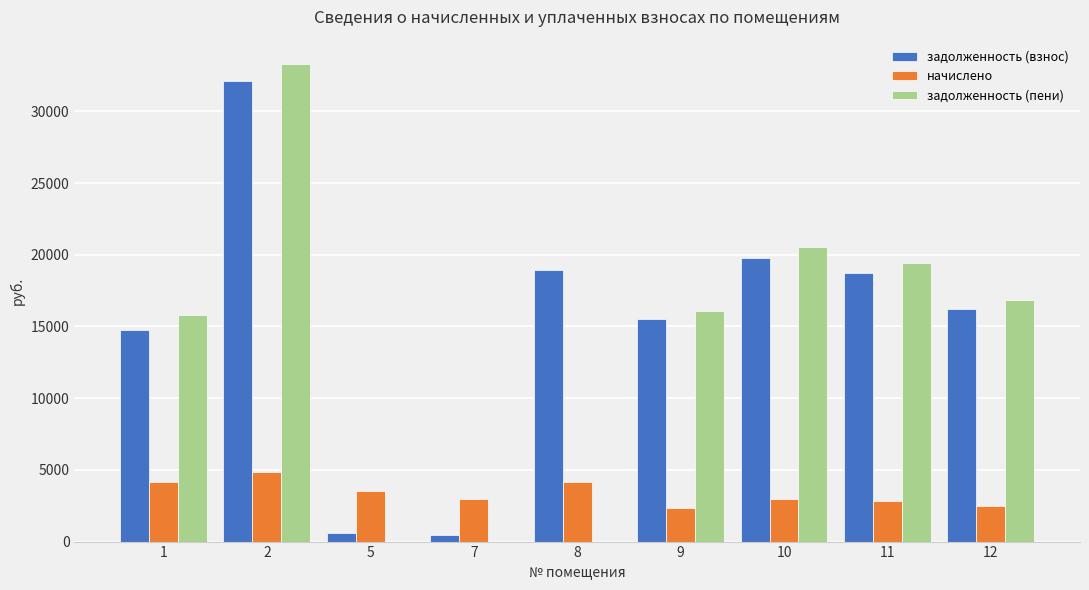

What is the total value across all series at 7?

3448.9